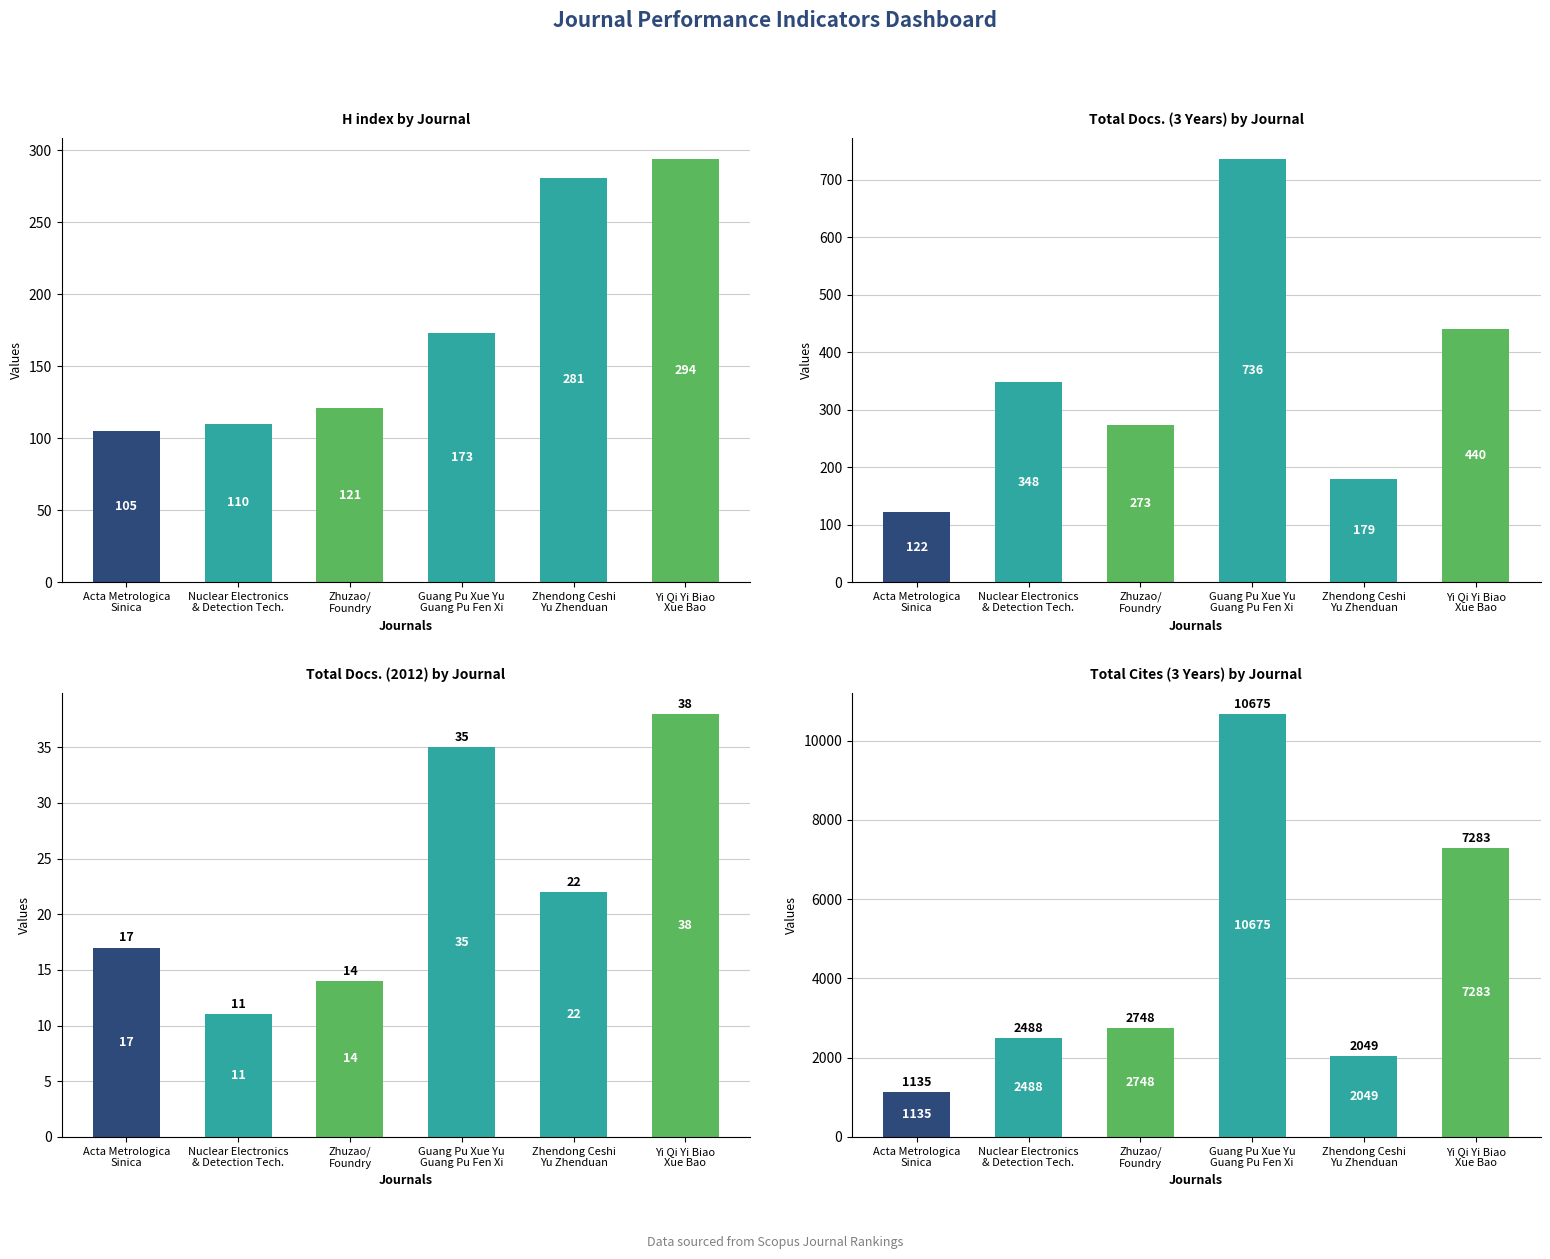

Rank the series at Zhendong Ceshi
Yu Zhenduan from lowest to highest value.

Total Docs. (2012), Total Docs. (3years), H index, Total Cites (3years)